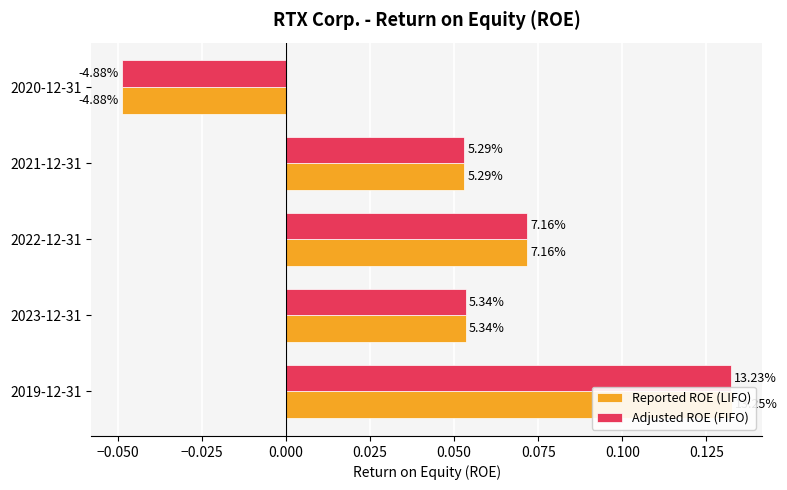

The Reported ROE (LIFO) series shows 0.1 at 2021-12-31. True or false?

True